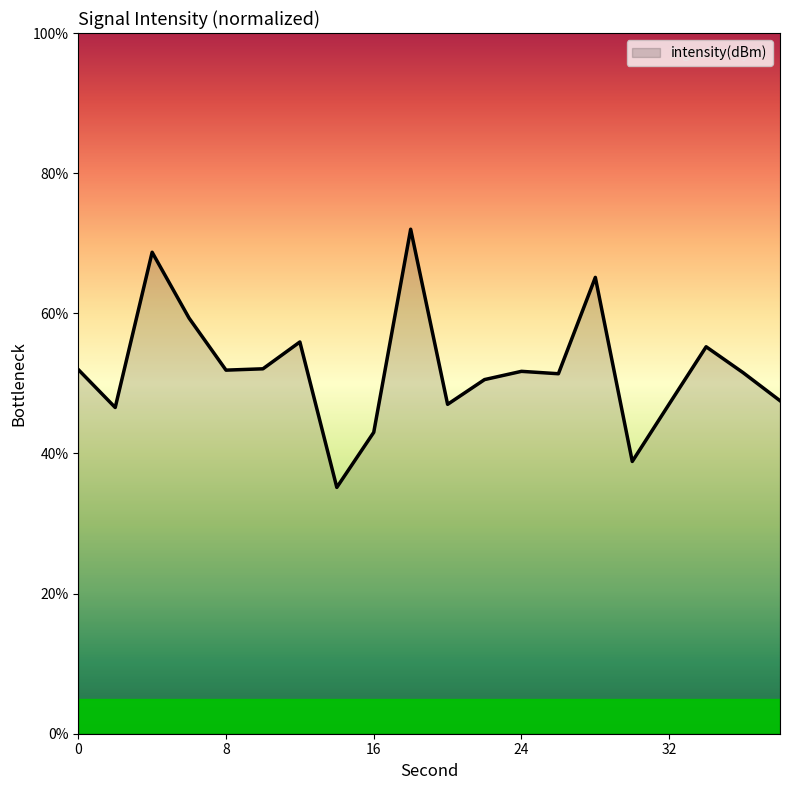

What is the difference between the maximum and minimum values?

36.8